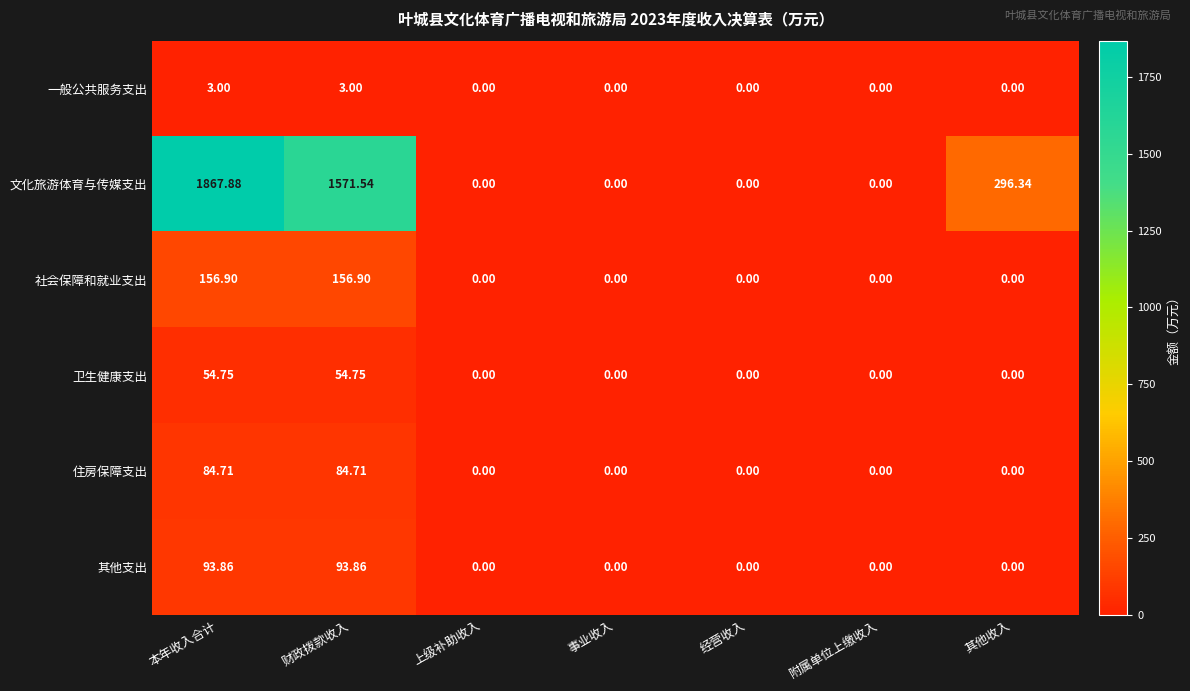

Which series has the largest total across all categories?

文化旅游体育与传媒支出